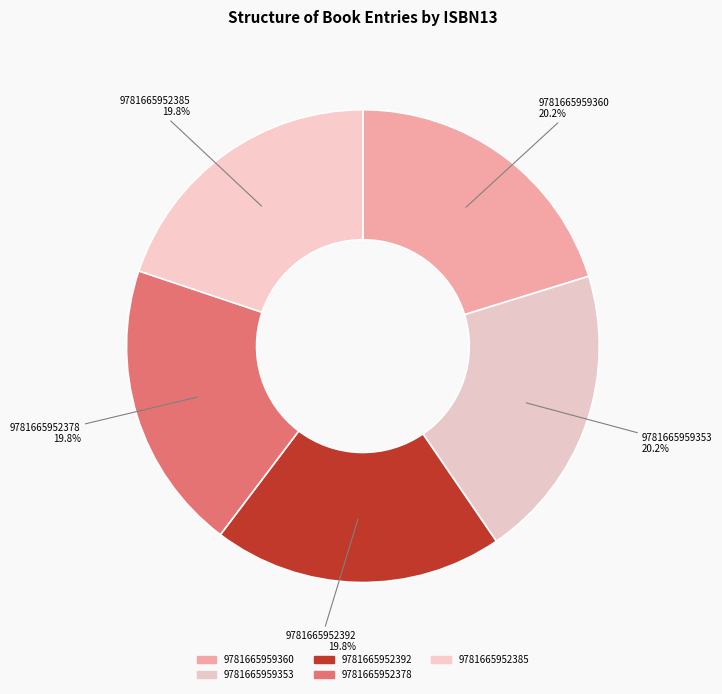

What percentage do 9781665952385 and 9781665952392 together represent?

39.7%